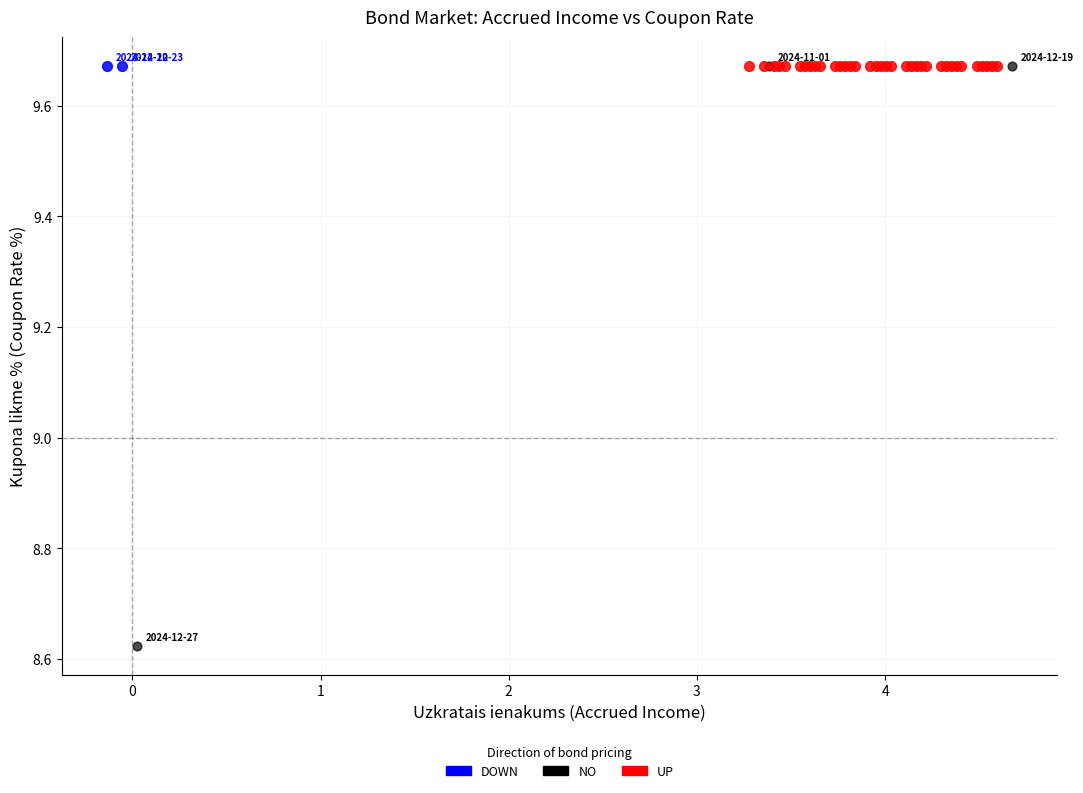

Which series reaches the minimum Y coordinate?

NO